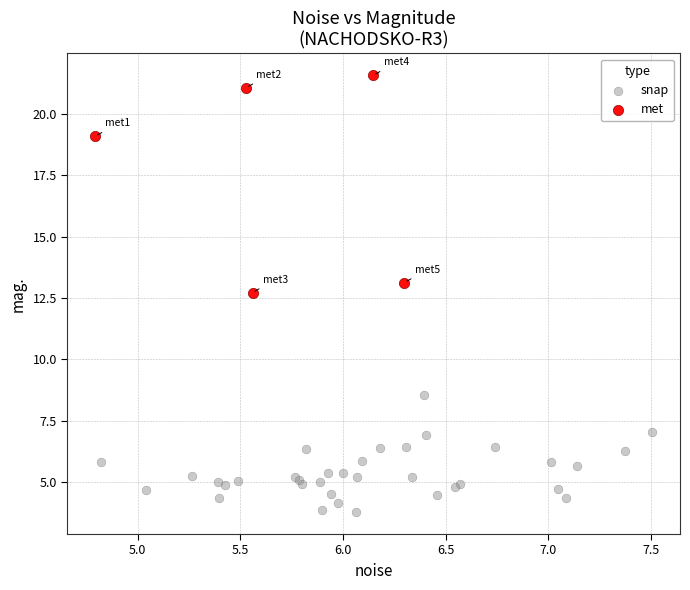

What are all the series names shown in the legend?

snap, met